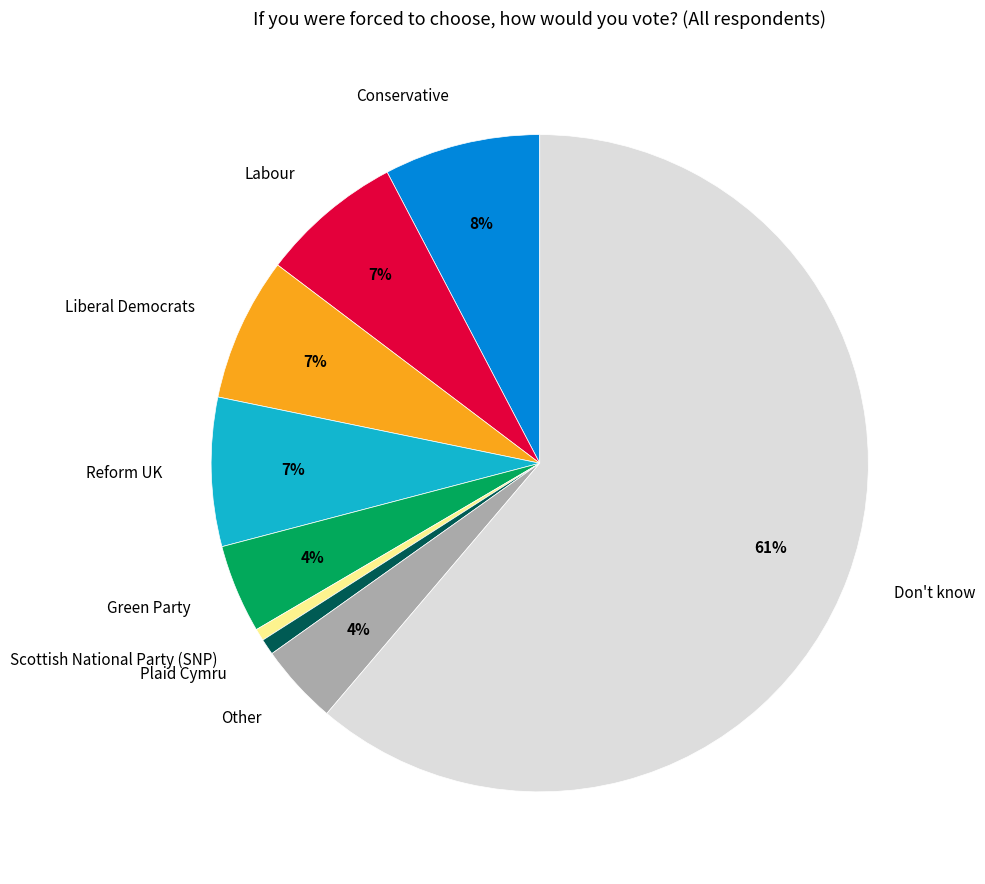

To the nearest percent, what portion does Labour represent?

7%